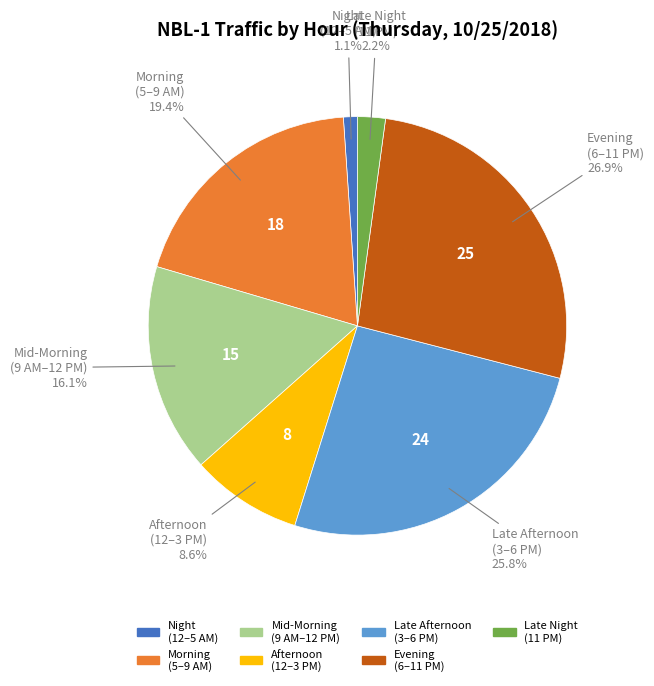

Count the number of slices in the pie.

7